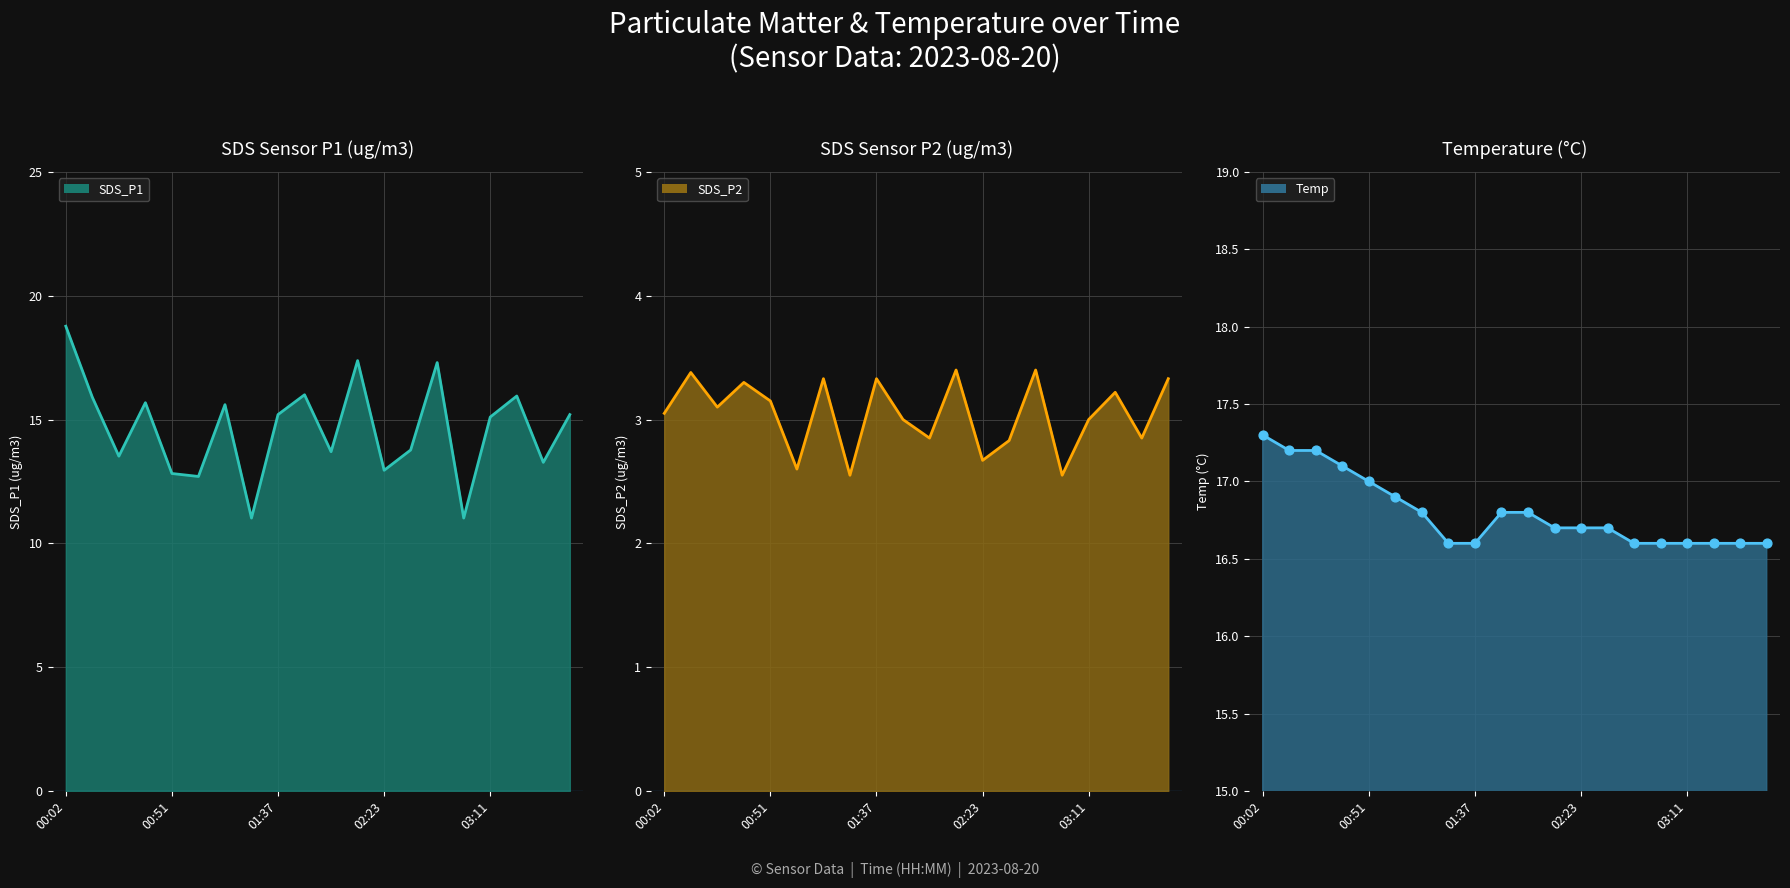

Is the value of SDS_P1 line at 19 greater than the value of Temp line at 15?

No